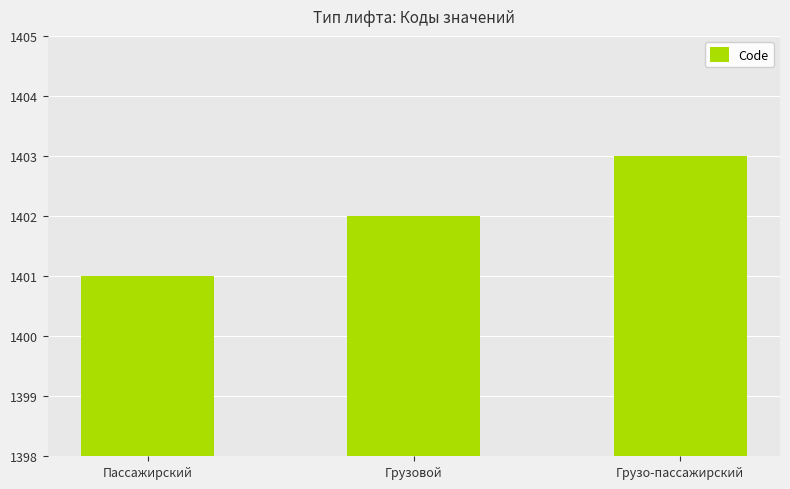

List the labels in order of value, largest first.

Грузо-пассажирский, Грузовой, Пассажирский